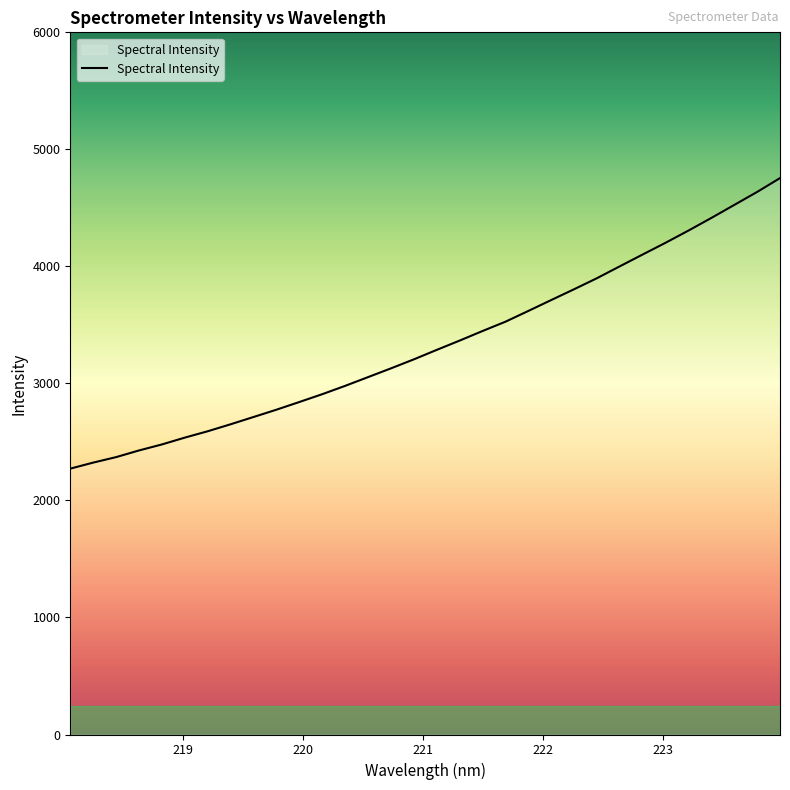

What is the difference between the maximum and minimum values?

2482.7